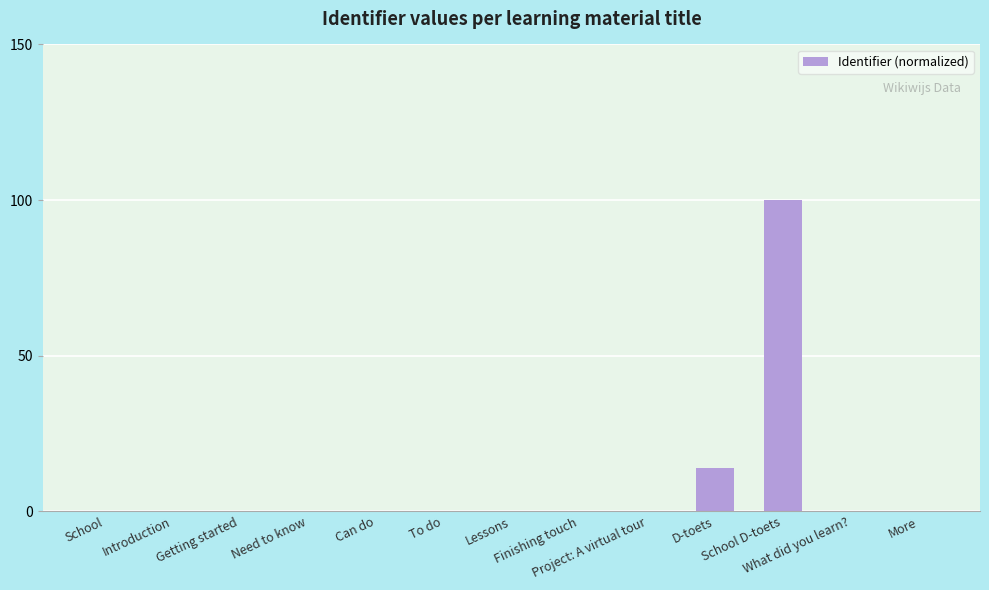

Reading left to right, list all the values displayed in this chart.

School=0.0	Introduction=0.0	Getting started=0.0	Need to know=0.0	Can do=0.0	To do=0.0	Lessons=0.0	Finishing touch=0.0	Project: A virtual tour=0.0	D-toets=13.9	School D-toets=100.0	What did you learn?=0.0	More=0.0